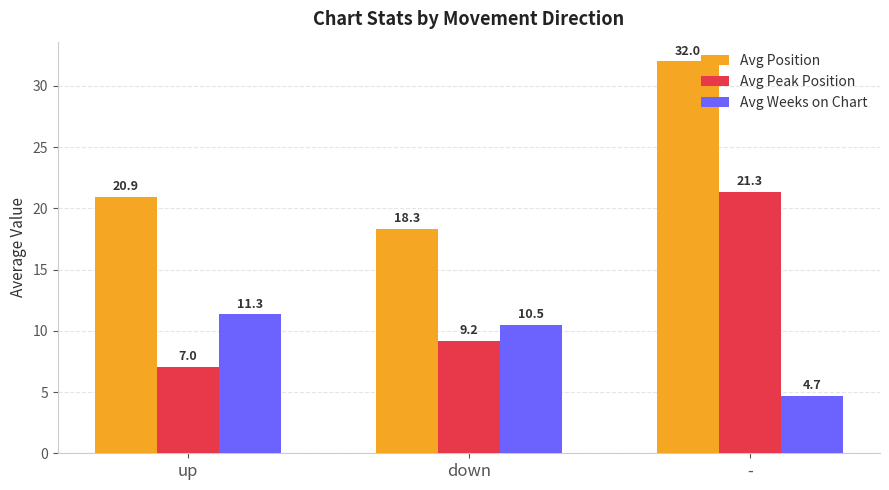

The Avg Weeks on Chart series shows 4.7 at -. True or false?

True